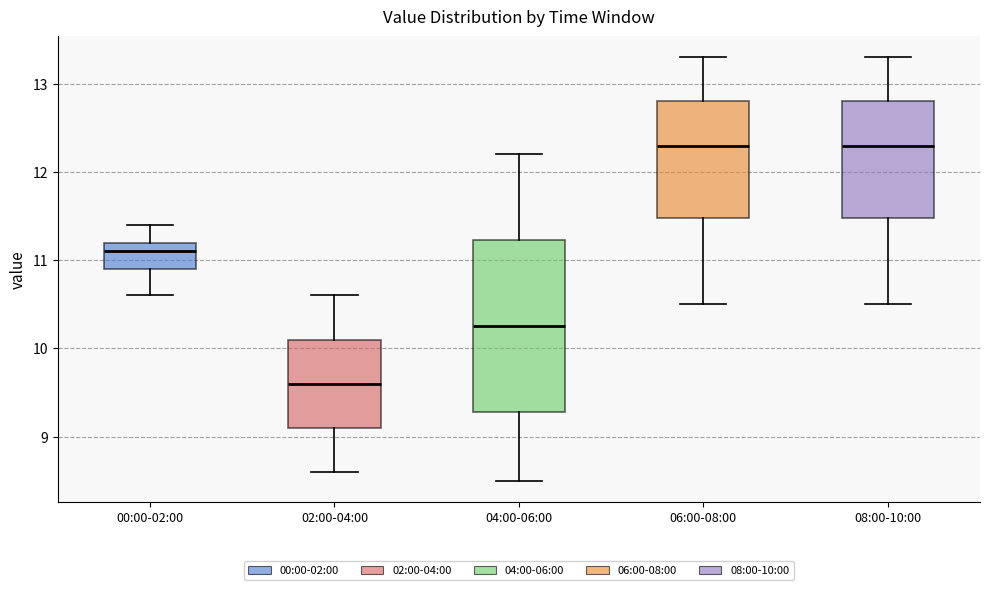

Reading left to right, read every box against the y-axis: the position of its median line, the range the box covers, and the ends of its whiskers. The values are not printed on the chart, so give them approximately, as read against the axis.

00:00-02:00: median 11.1, box 10.9 to 11.2, whiskers 10.6 to 11.4
02:00-04:00: median 9.6, box 9.1 to 10.1, whiskers 8.6 to 10.6
04:00-06:00: median 10.3, box 9.3 to 11.2, whiskers 8.5 to 12.2
06:00-08:00: median 12.3, box 11.5 to 12.8, whiskers 10.5 to 13.3
08:00-10:00: median 12.3, box 11.5 to 12.8, whiskers 10.5 to 13.3